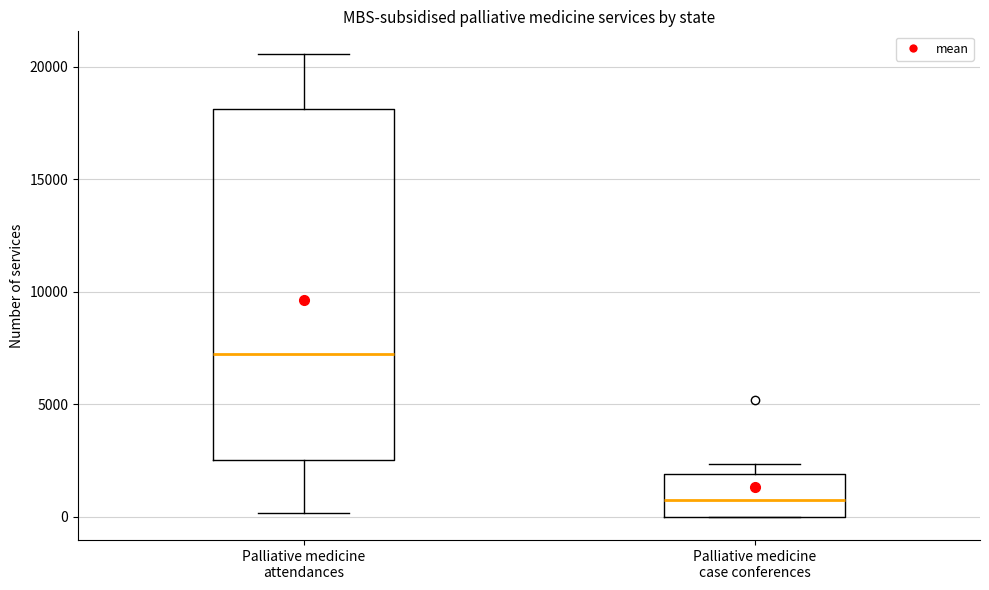

Which box has the highest median line?

Palliative medicine attendances